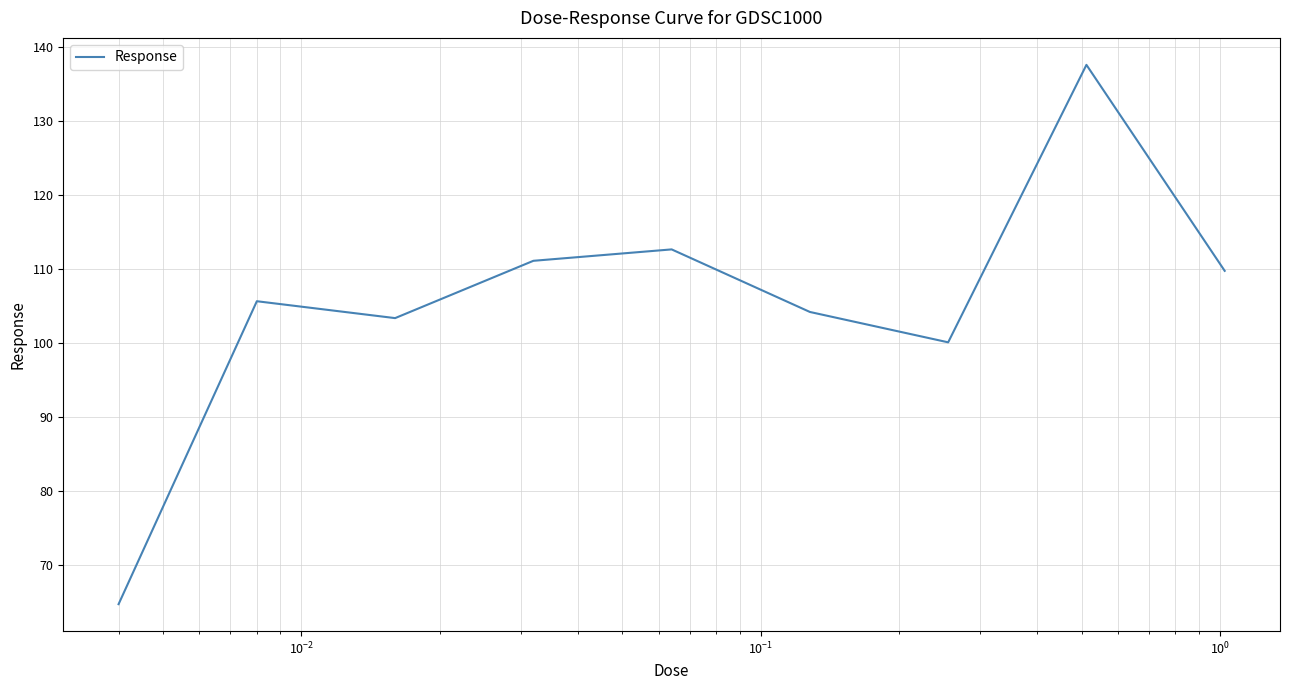

What is the difference between the maximum and minimum values?

72.8